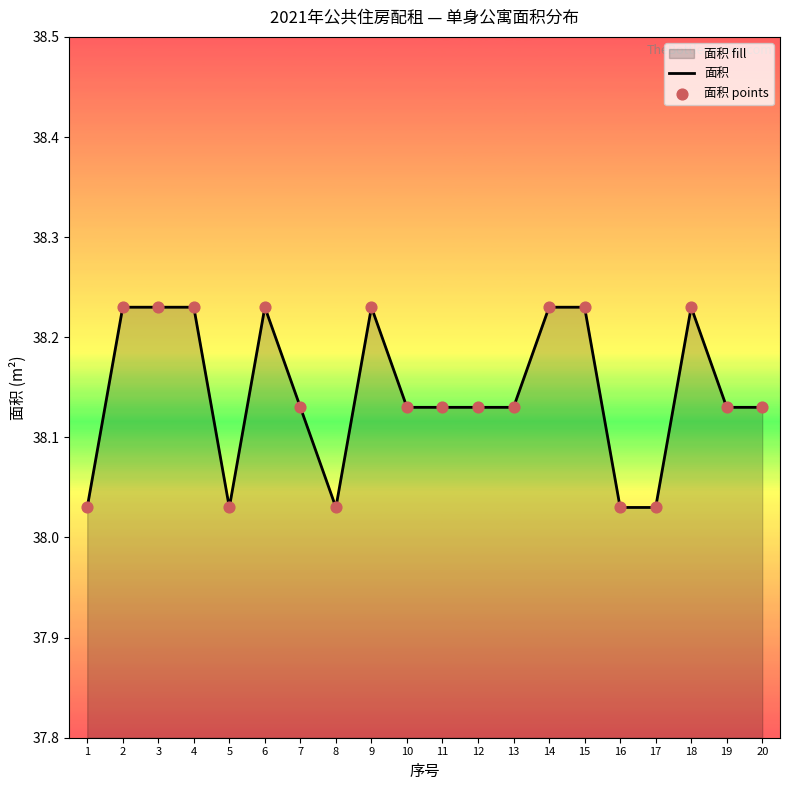

Approximately how many times larger is the value at 5 compared to 17?

1.0